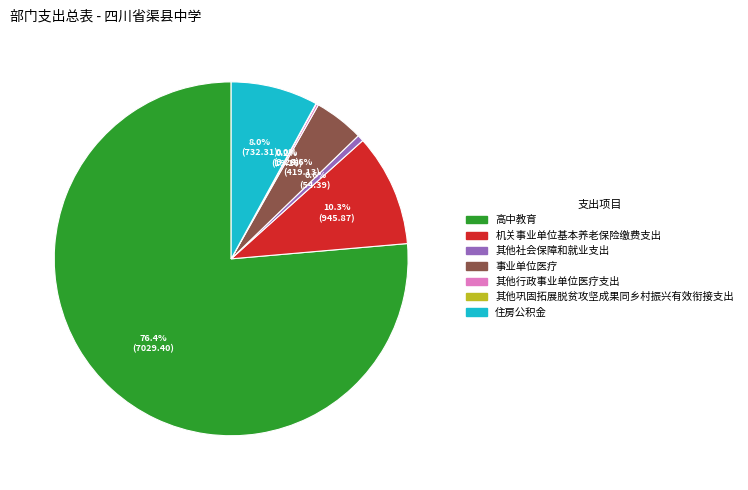

Is there any slice that represents more than half of the pie?

Yes